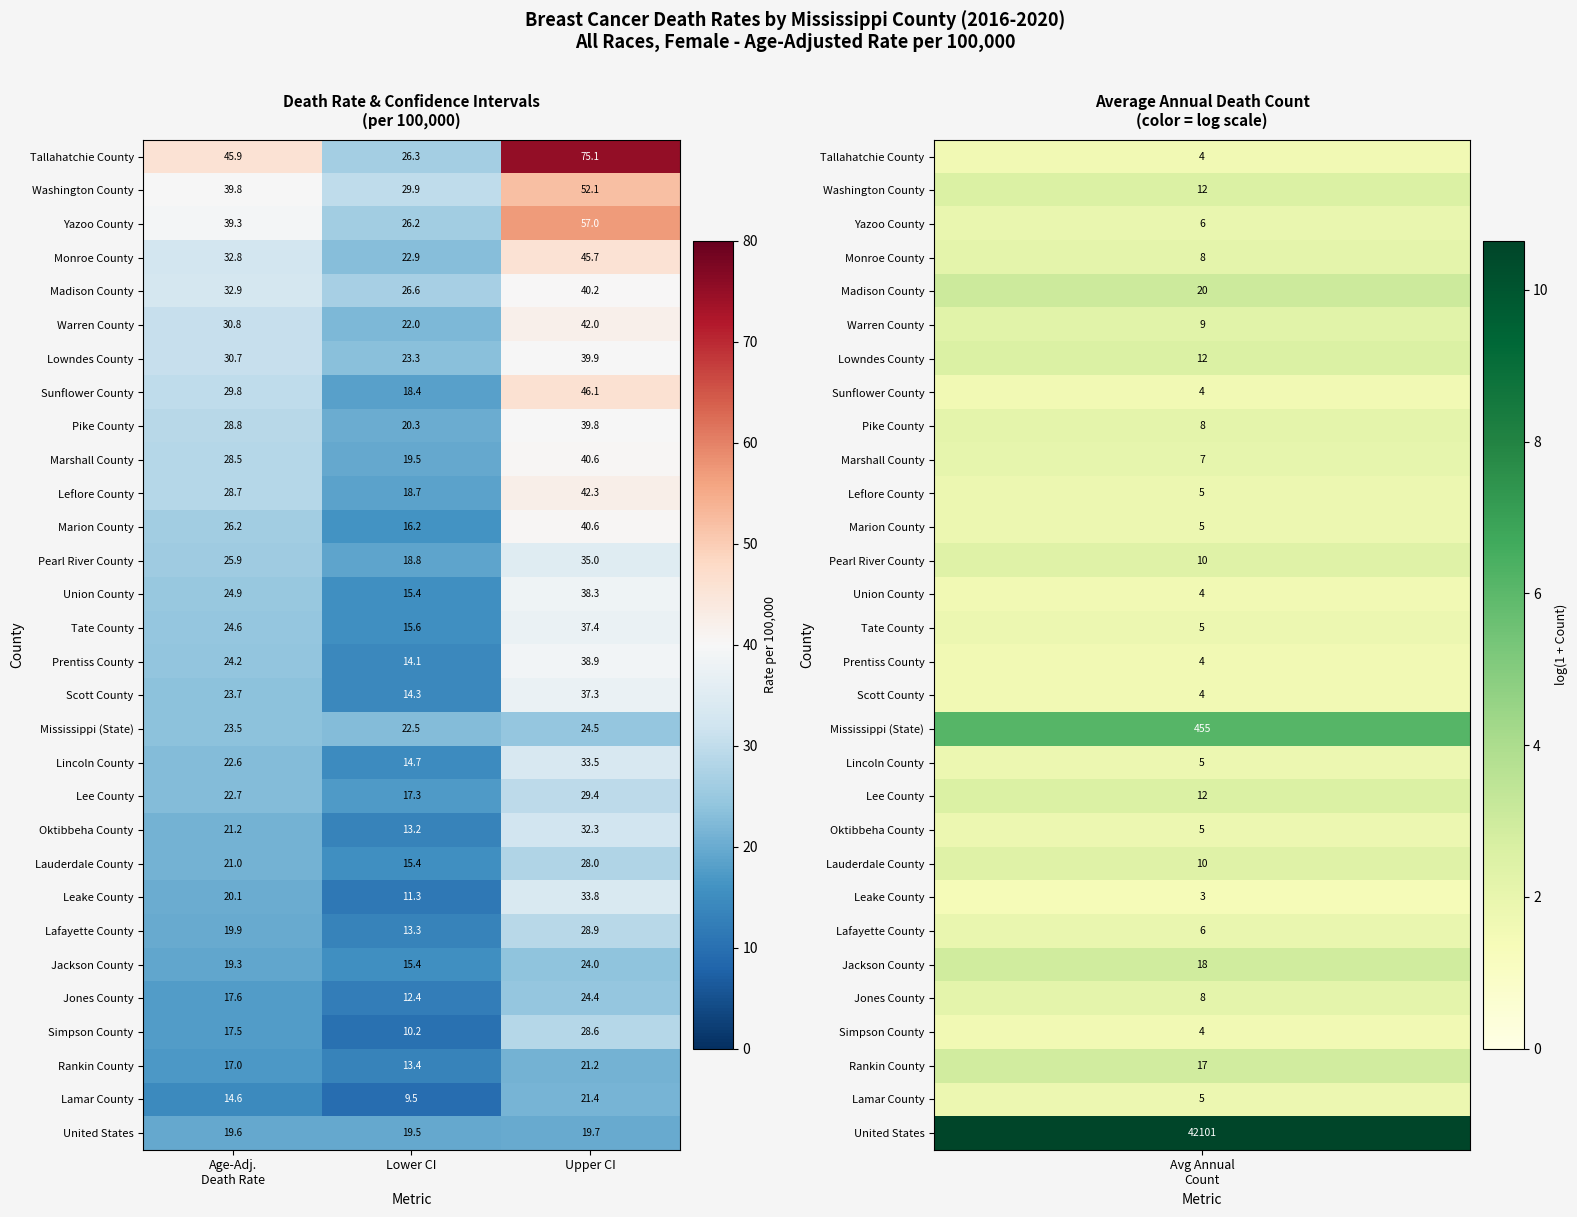

Which category has the highest value across all series?

Upper CI